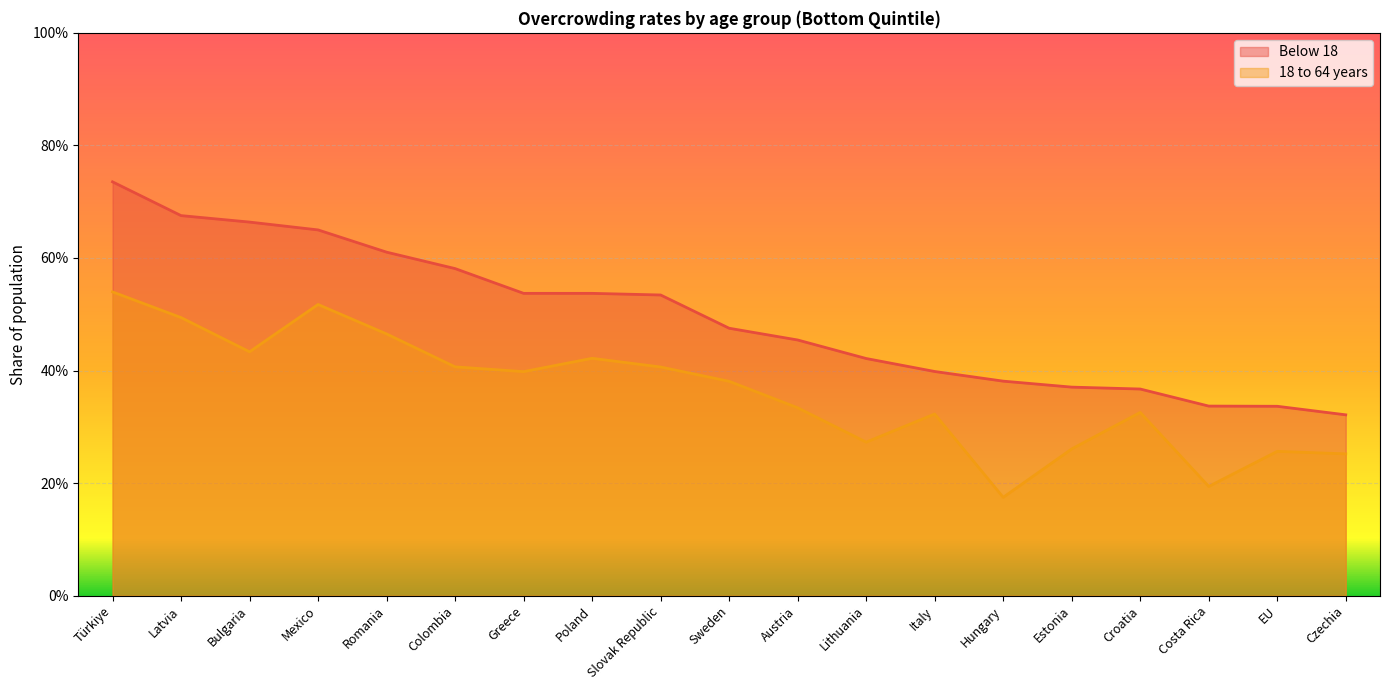

List the series in order of their peak value, highest first.

Below 18, 18 to 64 years